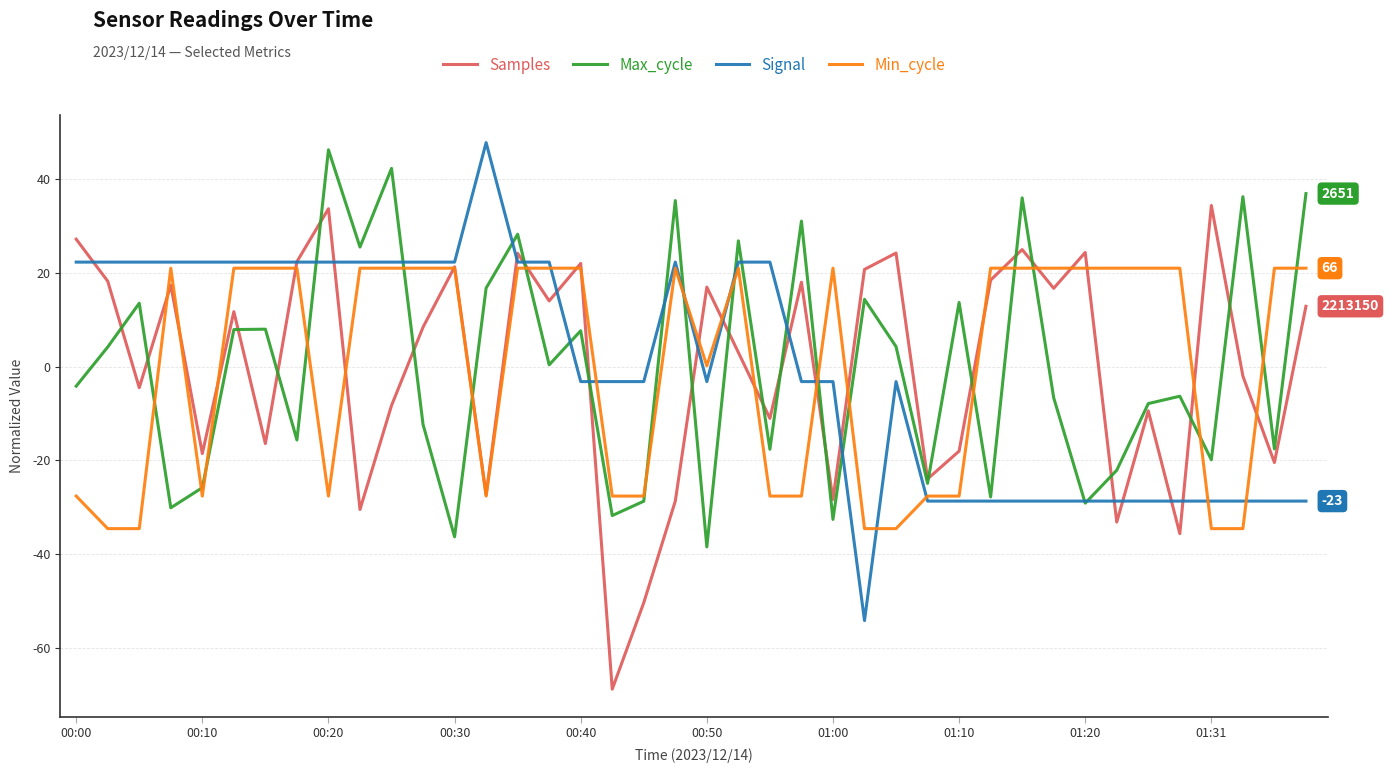

True or false: Signal and Min_cycle cross at least once.

True